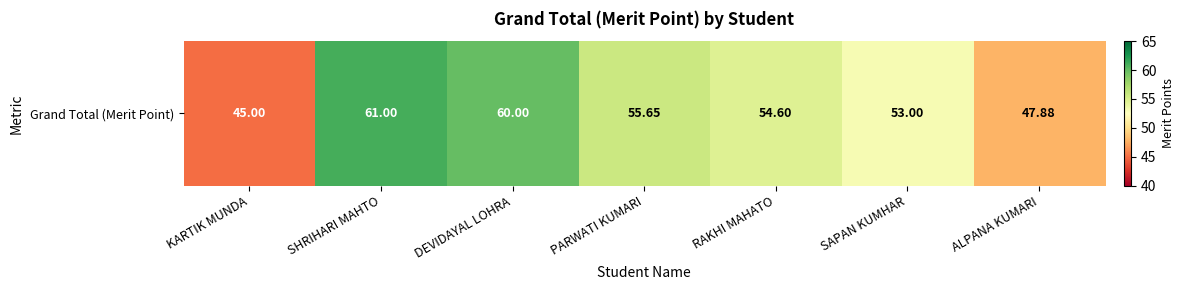

Rank the categories by value from highest to lowest.

SHRIHARI MAHTO, DEVIDAYAL LOHRA, PARWATI KUMARI, RAKHI MAHATO, SAPAN KUMHAR, ALPANA KUMARI, KARTIK MUNDA